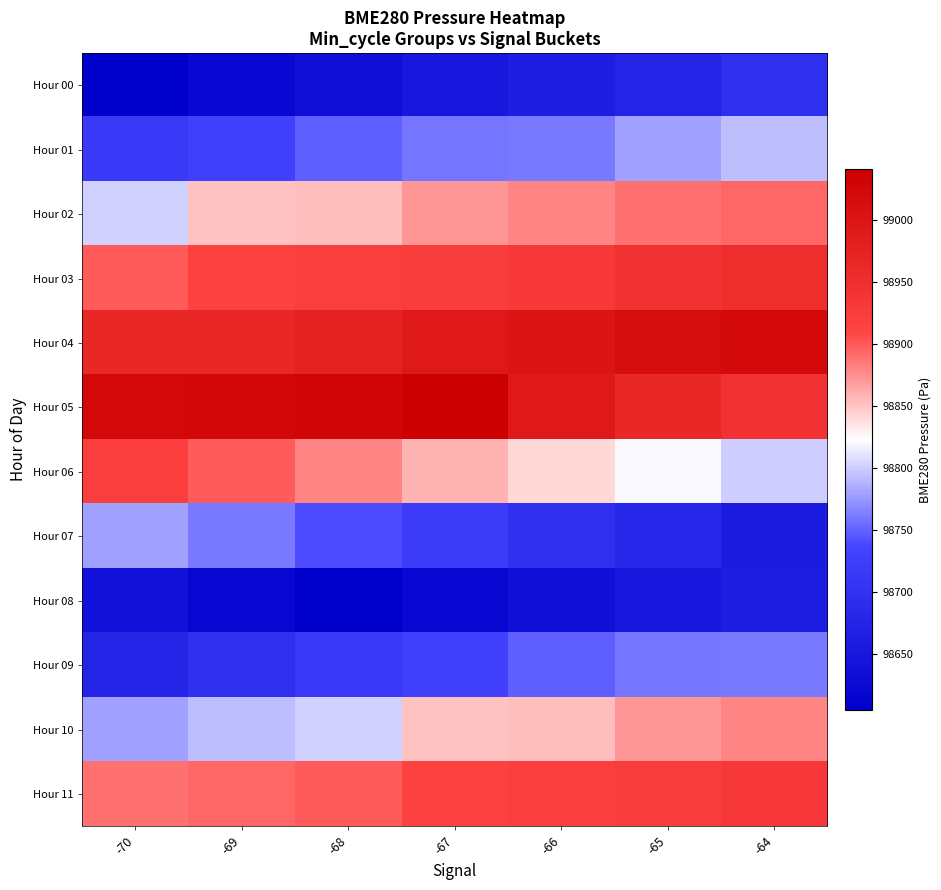

Which category has the lowest value across all series?

-70